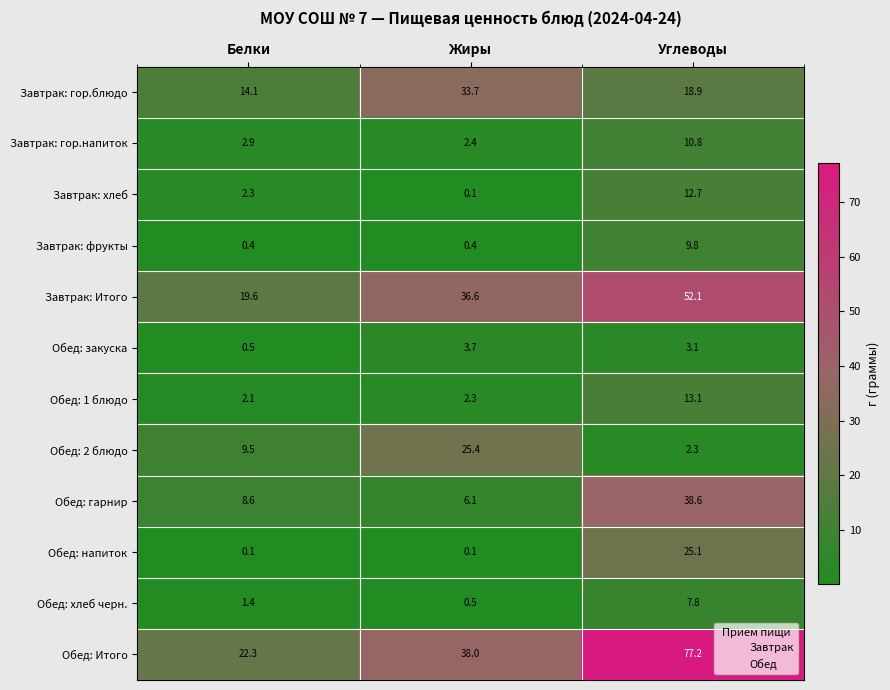

What is the sum of the Завтрак: фрукты values at Жиры and Углеводы?

10.2